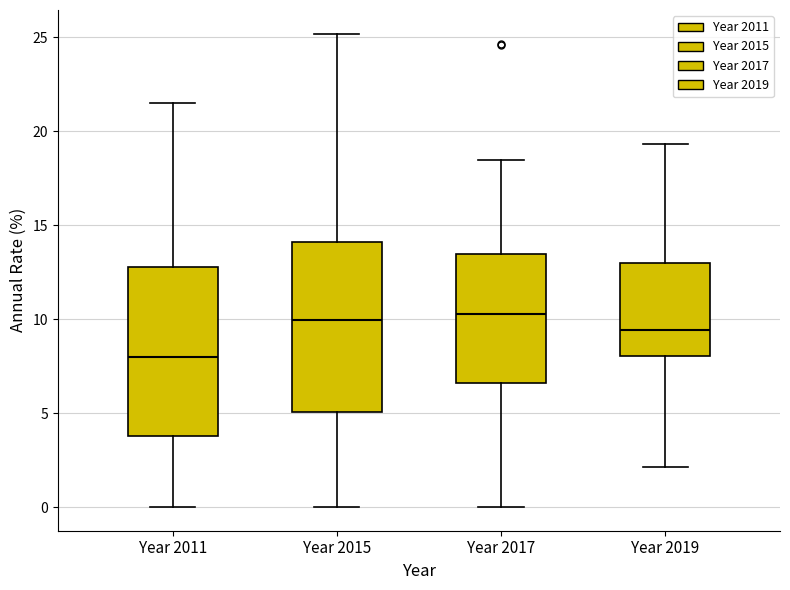

Reading left to right, read every box against the y-axis: the position of its median line, the range the box covers, and the ends of its whiskers. The values are not printed on the chart, so give them approximately, as read against the axis.

Year 2011: median 8.0, box 4.0 to 13.0, whiskers 0.0 to 21.5
Year 2015: median 10.0, box 5.0 to 14.0, whiskers 0.0 to 25.0
Year 2017: median 10.0, box 6.5 to 13.5, whiskers 0.0 to 18.5
Year 2019: median 9.5, box 8.0 to 13.0, whiskers 2.0 to 19.5